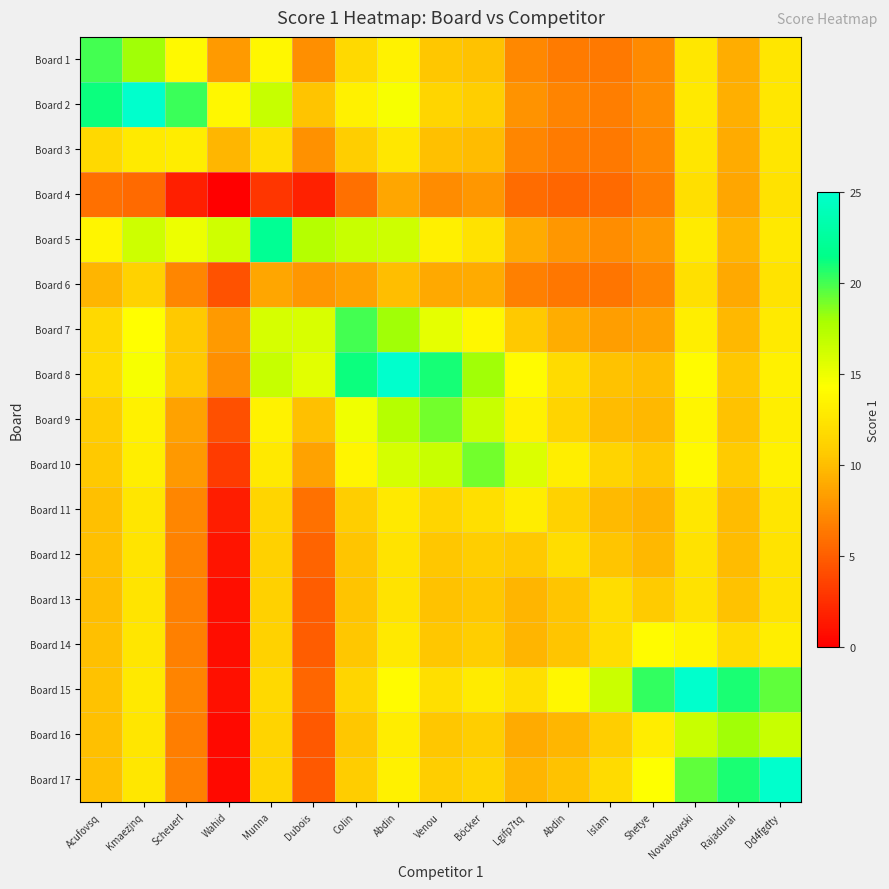

Reading left to right, transcribe all the data shown in this chart.

Board 1: Acufovsq=20.0	Kmaezjnq=18.1	Scheuerl=13.9	Wahid=8.1	Munna=13.7	Dubois=7.6	Colin=11.7	Abdin=13.4	Venou=10.5	Böcker=10.2	Lgifp7tq=7.2	Abdin=6.5	Islam=6.4	Shetye=7.3	Nowakowski=12.6	Rajadurai=9.1	Dd4fgdty=12.6
Board 2: Acufovsq=21.1	Kmaezjnq=25.0	Scheuerl=20.2	Wahid=13.7	Munna=16.7	Dubois=10.3	Colin=13.3	Abdin=14.6	Venou=11.4	Böcker=10.9	Lgifp7tq=7.7	Abdin=6.9	Islam=6.7	Shetye=7.5	Nowakowski=12.8	Rajadurai=9.2	Dd4fgdty=12.6
Board 3: Acufovsq=11.6	Kmaezjnq=12.9	Scheuerl=13.0	Wahid=9.6	Munna=12.1	Dubois=7.7	Colin=10.9	Abdin=12.6	Venou=10.1	Böcker=9.9	Lgifp7tq=7.1	Abdin=6.5	Islam=6.3	Shetye=7.2	Nowakowski=12.5	Rajadurai=9.1	Dd4fgdty=12.5
Board 4: Acufovsq=5.9	Kmaezjnq=5.6	Scheuerl=1.7	Wahid=0.0	Munna=2.9	Dubois=1.8	Colin=5.9	Abdin=8.7	Venou=7.4	Böcker=7.9	Lgifp7tq=5.7	Abdin=5.5	Islam=5.6	Shetye=6.7	Nowakowski=12.0	Rajadurai=8.8	Dd4fgdty=12.2
Board 5: Acufovsq=13.6	Kmaezjnq=16.4	Scheuerl=15.0	Wahid=16.3	Munna=22.0	Dubois=17.3	Colin=16.6	Abdin=16.4	Venou=13.3	Böcker=12.3	Lgifp7tq=9.1	Abdin=8.0	Islam=7.5	Shetye=8.0	Nowakowski=13.0	Rajadurai=9.5	Dd4fgdty=12.8
Board 6: Acufovsq=9.6	Kmaezjnq=11.1	Scheuerl=7.1	Wahid=4.4	Munna=8.8	Dubois=8.0	Colin=8.5	Abdin=10.0	Venou=8.9	Böcker=9.0	Lgifp7tq=6.8	Abdin=6.3	Islam=6.2	Shetye=7.1	Nowakowski=12.2	Rajadurai=9.0	Dd4fgdty=12.3
Board 7: Acufovsq=11.7	Kmaezjnq=14.2	Scheuerl=10.6	Wahid=8.1	Munna=15.9	Dubois=15.9	Colin=20.0	Abdin=18.1	Venou=15.3	Böcker=13.8	Lgifp7tq=10.6	Abdin=9.1	Islam=8.3	Shetye=8.6	Nowakowski=13.2	Rajadurai=9.7	Dd4fgdty=12.9
Board 8: Acufovsq=11.8	Kmaezjnq=14.6	Scheuerl=10.6	Wahid=7.5	Munna=16.7	Dubois=15.5	Colin=21.1	Abdin=25.0	Venou=21.0	Böcker=18.0	Lgifp7tq=14.0	Abdin=11.7	Islam=10.2	Shetye=10.0	Nowakowski=14.0	Rajadurai=10.5	Dd4fgdty=13.3
Board 9: Acufovsq=10.8	Kmaezjnq=13.3	Scheuerl=8.6	Wahid=4.2	Munna=13.4	Dubois=10.1	Colin=14.9	Abdin=17.3	Venou=19.0	Böcker=16.5	Lgifp7tq=13.4	Abdin=11.3	Islam=9.9	Shetye=9.7	Nowakowski=13.6	Rajadurai=10.2	Dd4fgdty=13.1
Board 10: Acufovsq=10.6	Kmaezjnq=13.1	Scheuerl=8.0	Wahid=3.1	Munna=12.8	Dubois=8.5	Colin=13.7	Abdin=16.1	Venou=16.5	Böcker=19.0	Lgifp7tq=15.8	Abdin=13.1	Islam=11.3	Shetye=10.6	Nowakowski=14.0	Rajadurai=10.7	Dd4fgdty=13.3
Board 11: Acufovsq=10.1	Kmaezjnq=12.5	Scheuerl=7.1	Wahid=1.6	Munna=11.3	Dubois=6.0	Colin=10.9	Abdin=12.7	Venou=11.4	Böcker=12.1	Lgifp7tq=13.0	Abdin=11.2	Islam=9.8	Shetye=9.4	Nowakowski=12.7	Rajadurai=9.9	Dd4fgdty=12.6
Board 12: Acufovsq=10.1	Kmaezjnq=12.5	Scheuerl=6.9	Wahid=1.1	Munna=11.1	Dubois=5.3	Colin=10.4	Abdin=12.3	Venou=10.5	Böcker=10.9	Lgifp7tq=10.6	Abdin=12.0	Islam=10.4	Shetye=9.7	Nowakowski=12.3	Rajadurai=9.9	Dd4fgdty=12.4
Board 13: Acufovsq=10.1	Kmaezjnq=12.5	Scheuerl=6.8	Wahid=0.8	Munna=11.1	Dubois=5.0	Colin=10.3	Abdin=12.4	Venou=10.3	Böcker=10.5	Lgifp7tq=9.5	Abdin=10.4	Islam=12.0	Shetye=10.7	Nowakowski=12.2	Rajadurai=10.2	Dd4fgdty=12.3
Board 14: Acufovsq=10.1	Kmaezjnq=12.5	Scheuerl=6.8	Wahid=0.7	Munna=11.2	Dubois=4.9	Colin=10.5	Abdin=12.7	Venou=10.5	Böcker=10.9	Lgifp7tq=9.5	Abdin=10.4	Islam=11.9	Shetye=14.0	Nowakowski=13.6	Rajadurai=11.7	Dd4fgdty=13.1
Board 15: Acufovsq=10.2	Kmaezjnq=12.8	Scheuerl=7.0	Wahid=0.9	Munna=11.7	Dubois=5.4	Colin=11.4	Abdin=14.0	Venou=12.1	Böcker=13.0	Lgifp7tq=12.1	Abdin=13.7	Islam=16.4	Shetye=20.3	Nowakowski=25.0	Rajadurai=20.9	Dd4fgdty=19.4
Board 16: Acufovsq=10.1	Kmaezjnq=12.6	Scheuerl=6.7	Wahid=0.5	Munna=11.3	Dubois=4.7	Colin=10.5	Abdin=13.0	Venou=10.5	Böcker=10.9	Lgifp7tq=9.1	Abdin=9.6	Islam=10.9	Shetye=13.0	Nowakowski=16.6	Rajadurai=18.0	Dd4fgdty=16.6
Board 17: Acufovsq=10.1	Kmaezjnq=12.6	Scheuerl=6.8	Wahid=0.5	Munna=11.4	Dubois=4.8	Colin=10.7	Abdin=13.3	Venou=10.9	Böcker=11.4	Lgifp7tq=9.6	Abdin=10.2	Islam=11.7	Shetye=14.3	Nowakowski=19.4	Rajadurai=20.9	Dd4fgdty=25.0